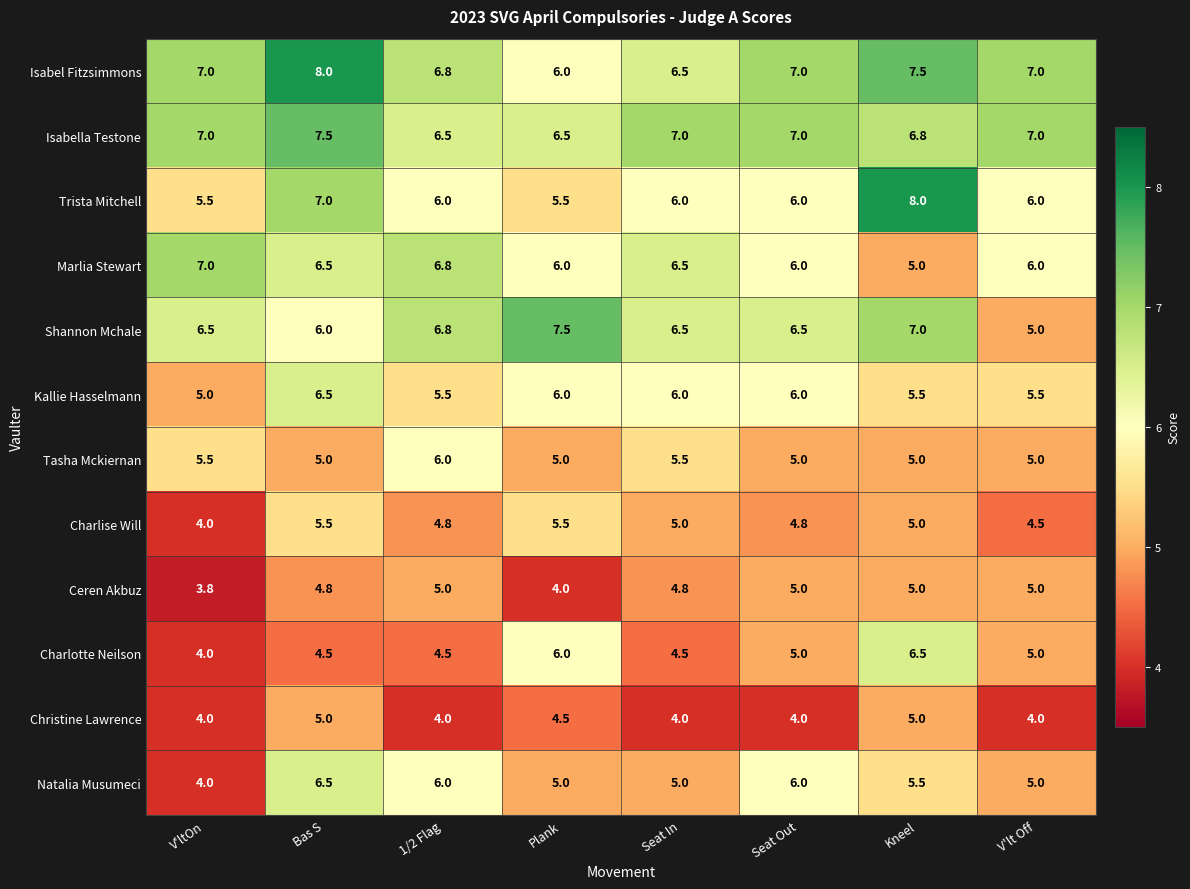

Which series changed the most between V'ltOn and Bas S?

Natalia Musumeci